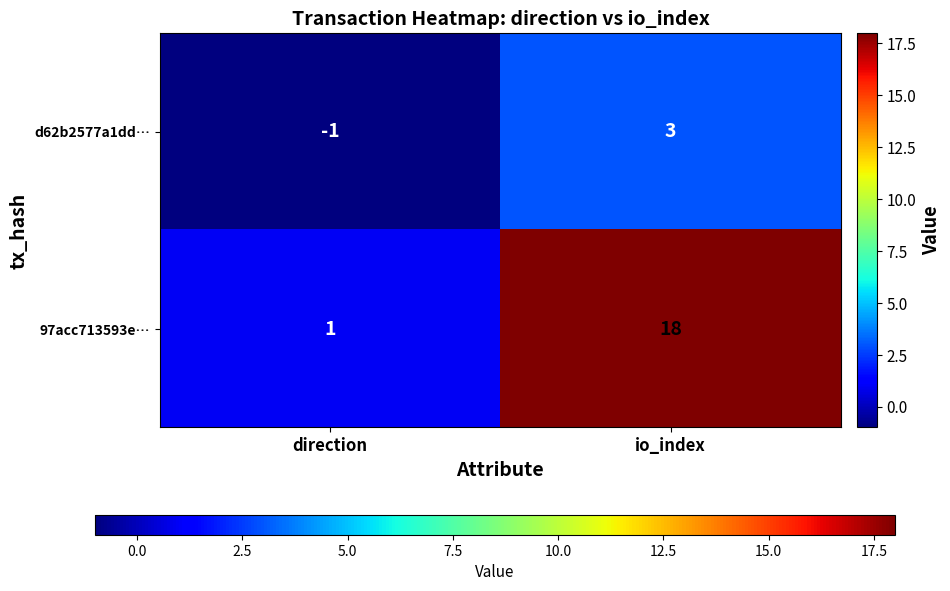

What is the difference between the highest and lowest values at io_index?

15